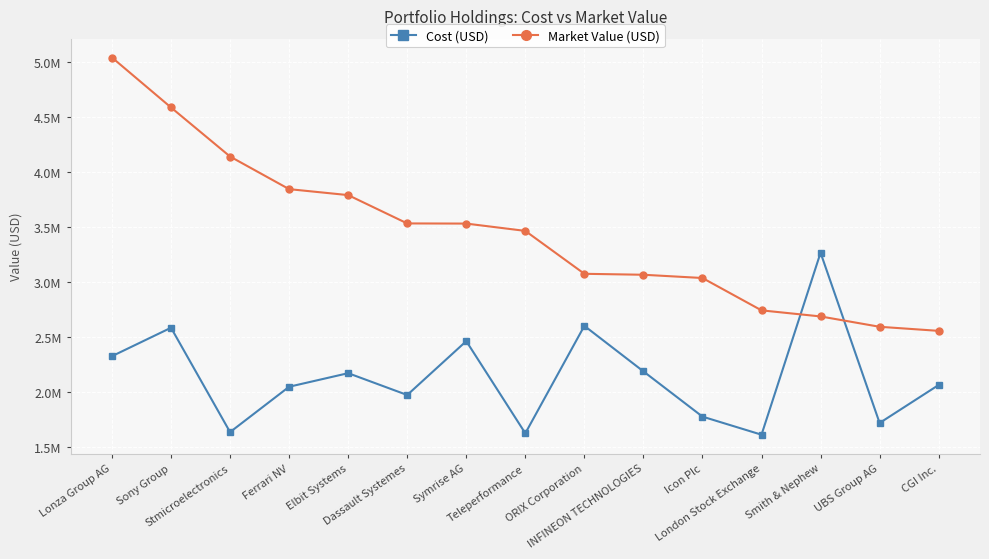

At how many categories does at least one series exceed 3155339?

9